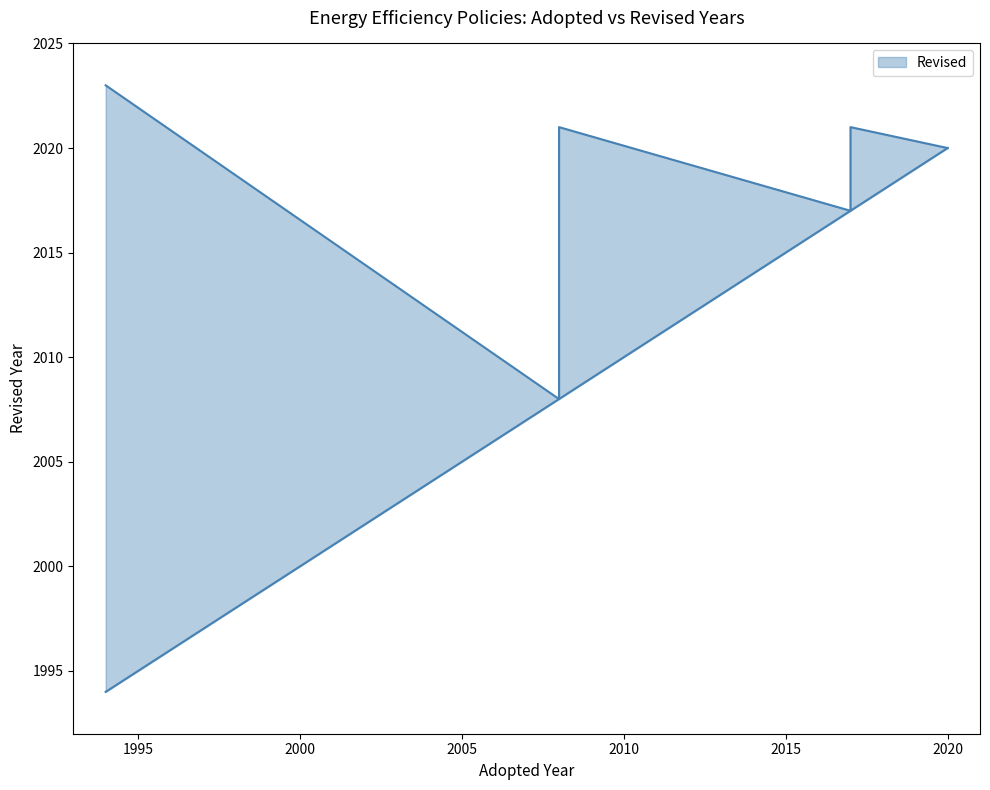

Between 1994 and 2017, which is larger?

1994